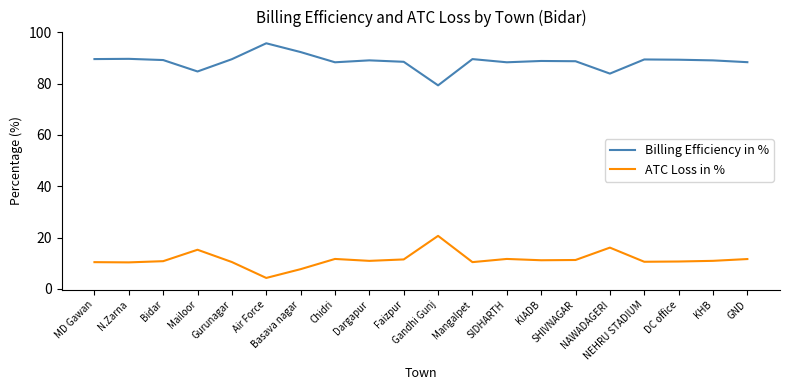

How many lines are shown in the chart?

2